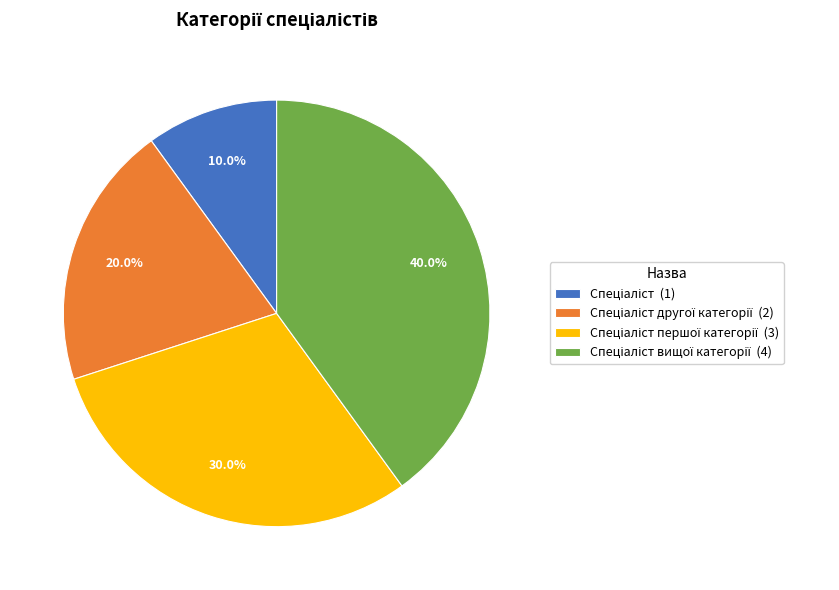

Is there a majority slice in this chart?

No